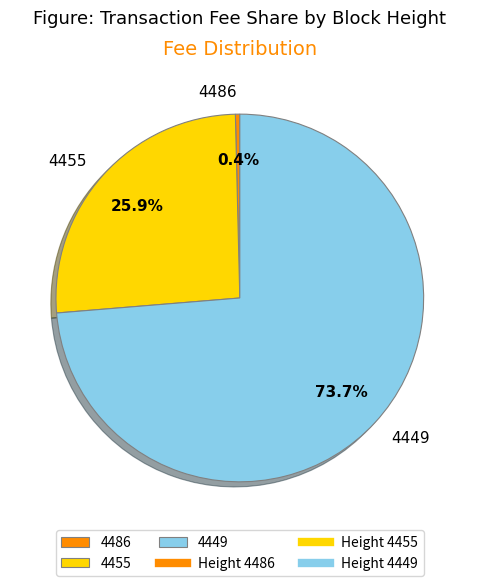

Approximately how many times larger is the value at 4449 compared to 4455?

2.8